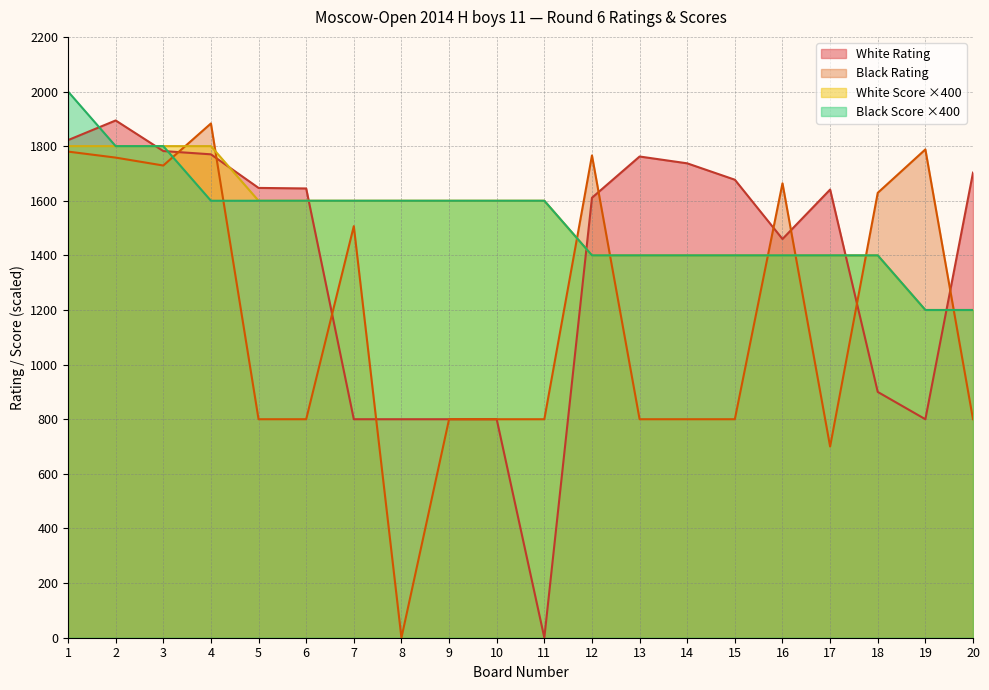

Between which two adjacent categories do Black Rating and White Score first intersect?

3 and 4